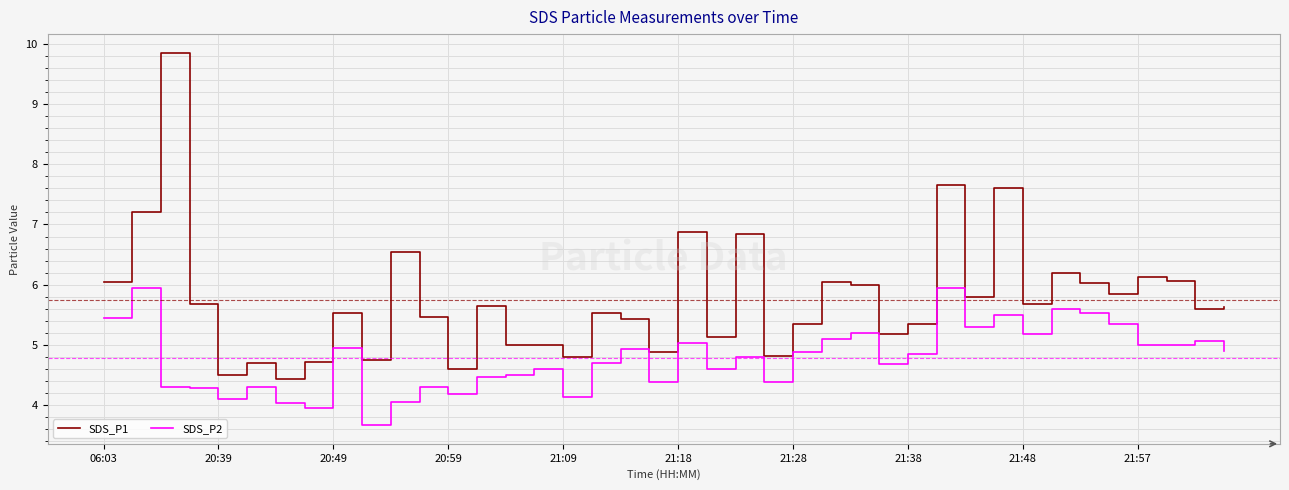

Rank the series by their average value, from lowest to highest.

SDS_P2, SDS_P1